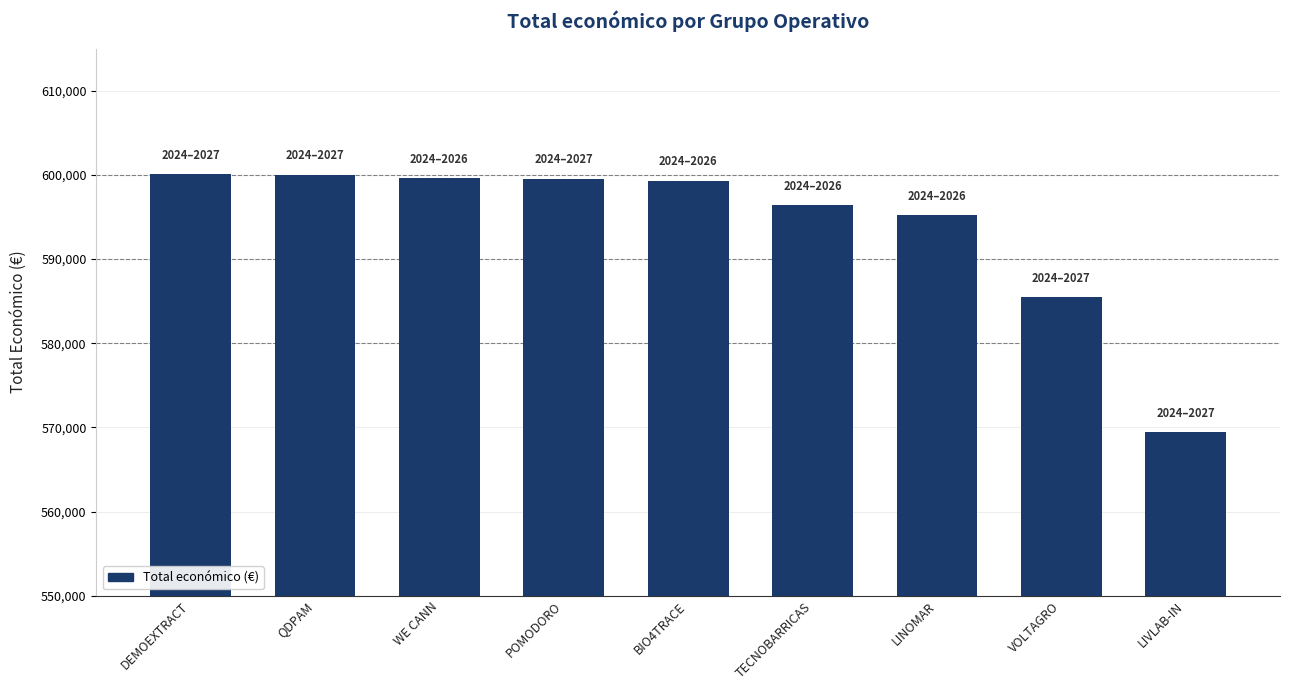

What is the value of the 7th bar from the left?

595173